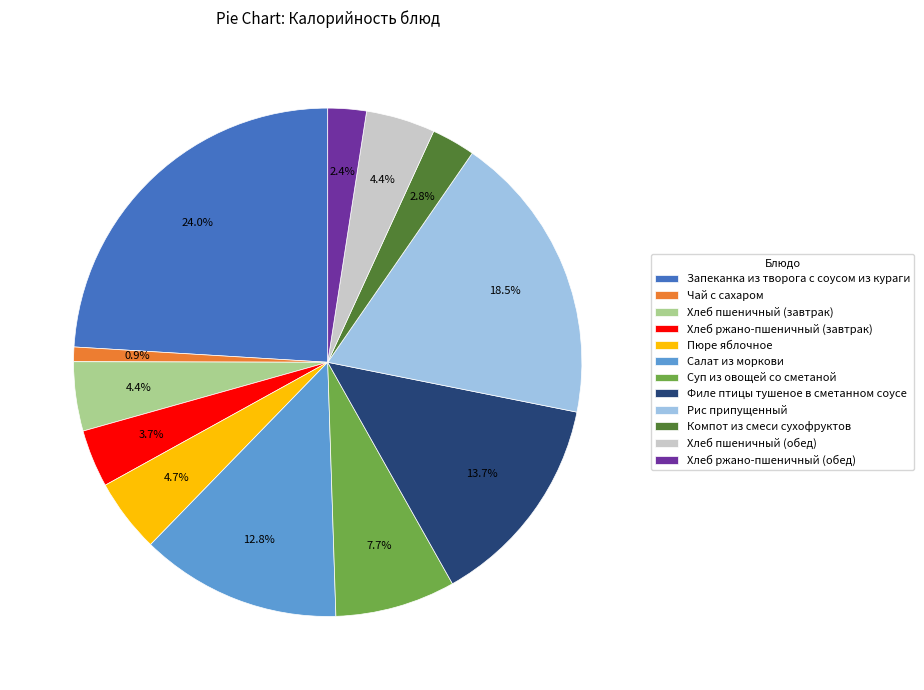

How many segments does this pie chart have?

12